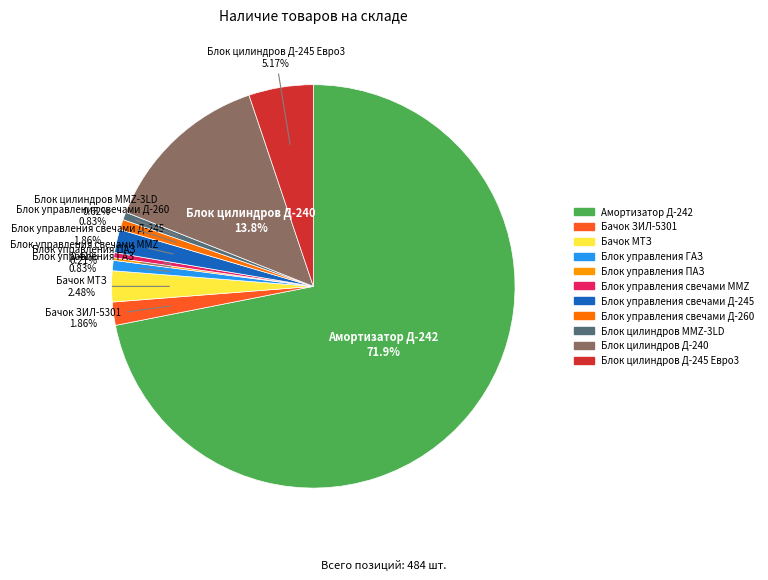

To the nearest percent, what is the average slice percentage?

9%